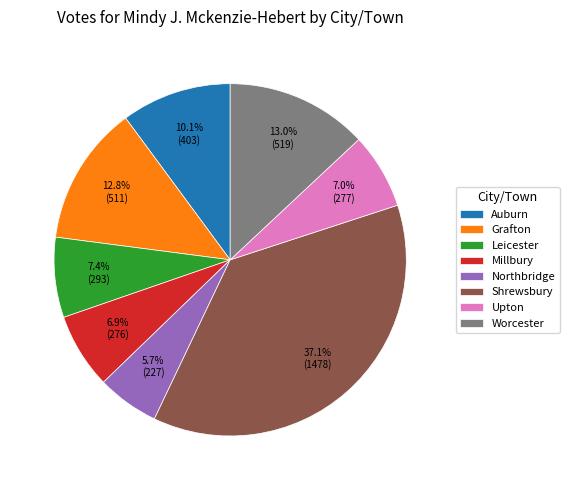

To the nearest percent, what is the difference between the largest and smallest slice percentages?

31%